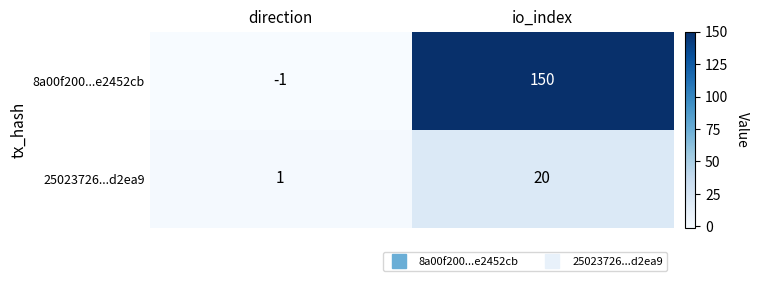

Which series changed the most between direction and io_index?

8a00f200...e2452cb